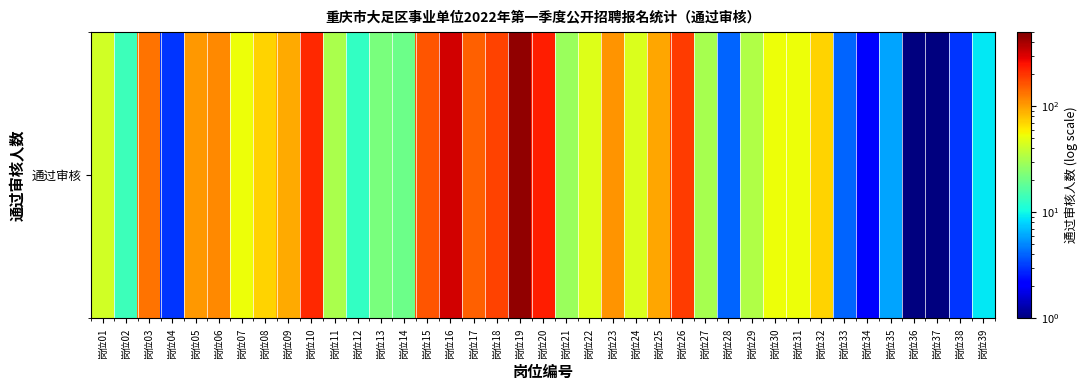

The value at 岗位24 is 69.0. True or false?

False